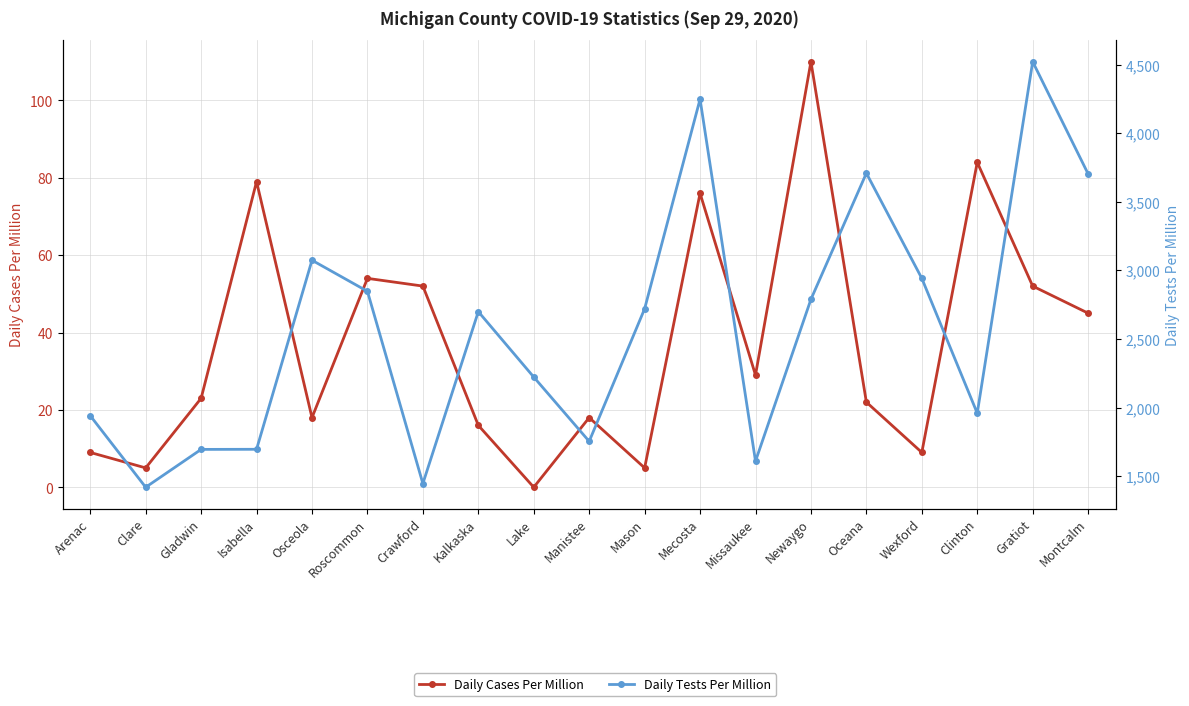

What is the difference between the Daily Tests Per Million values at Roscommon and Osceola?

226.7